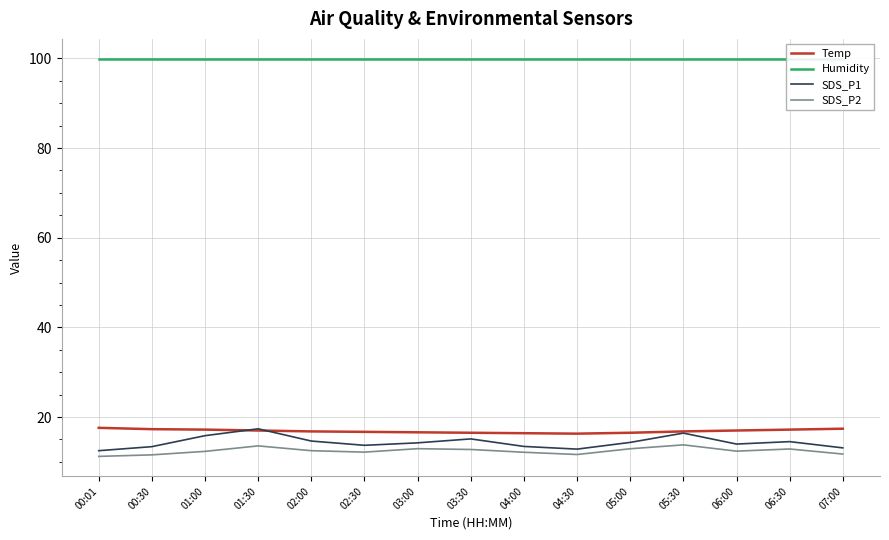

Rank the series at 02:00 from lowest to highest value.

SDS_P2, SDS_P1, Temp, Humidity